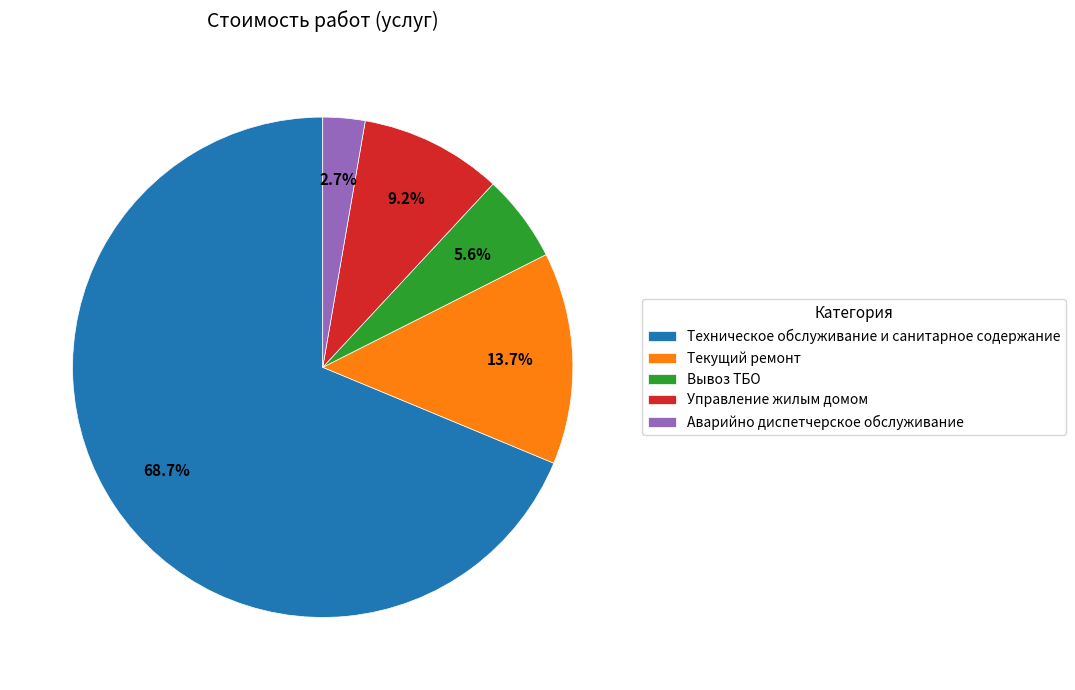

Which has a higher value, Вывоз ТБО or Техническое обслуживание и санитарное содержание?

Техническое обслуживание и санитарное содержание